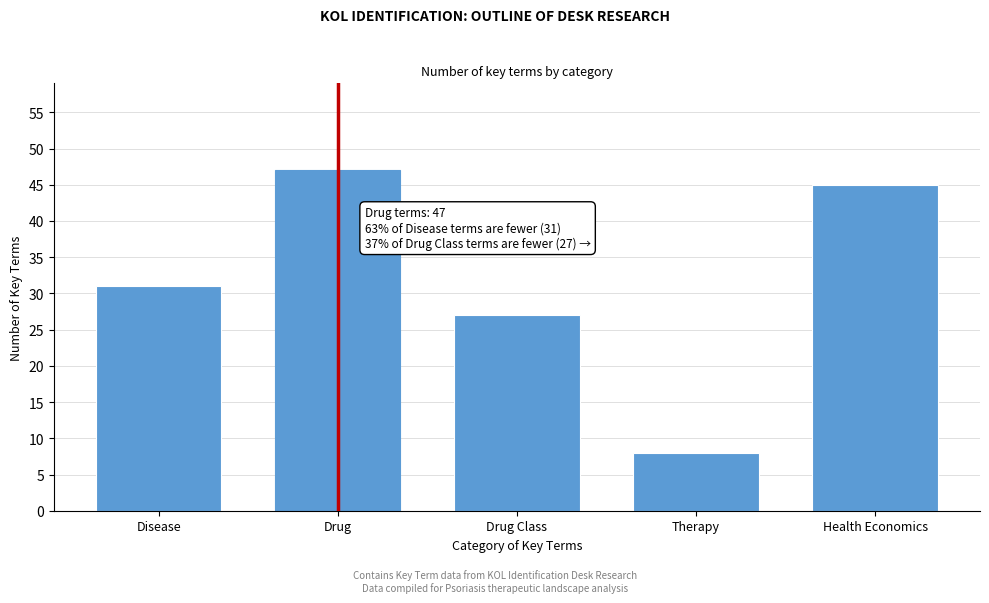

Reading left to right, list all the values displayed in this chart.

Disease=31	Drug=47	Drug Class=27	Therapy=8	Health Economics=45